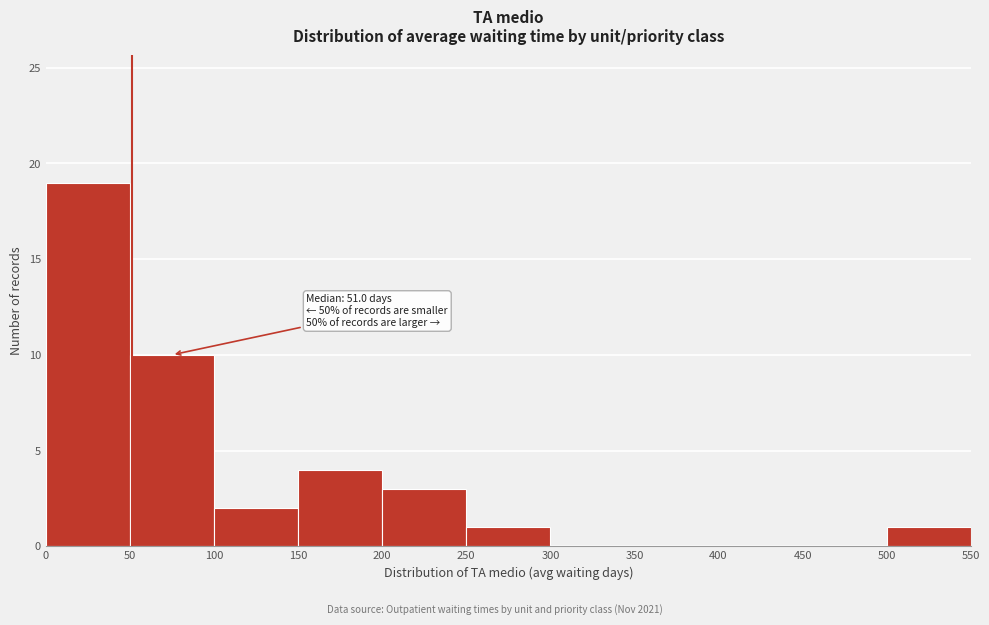

Which range on the x-axis has the tallest bar?

0 to 50